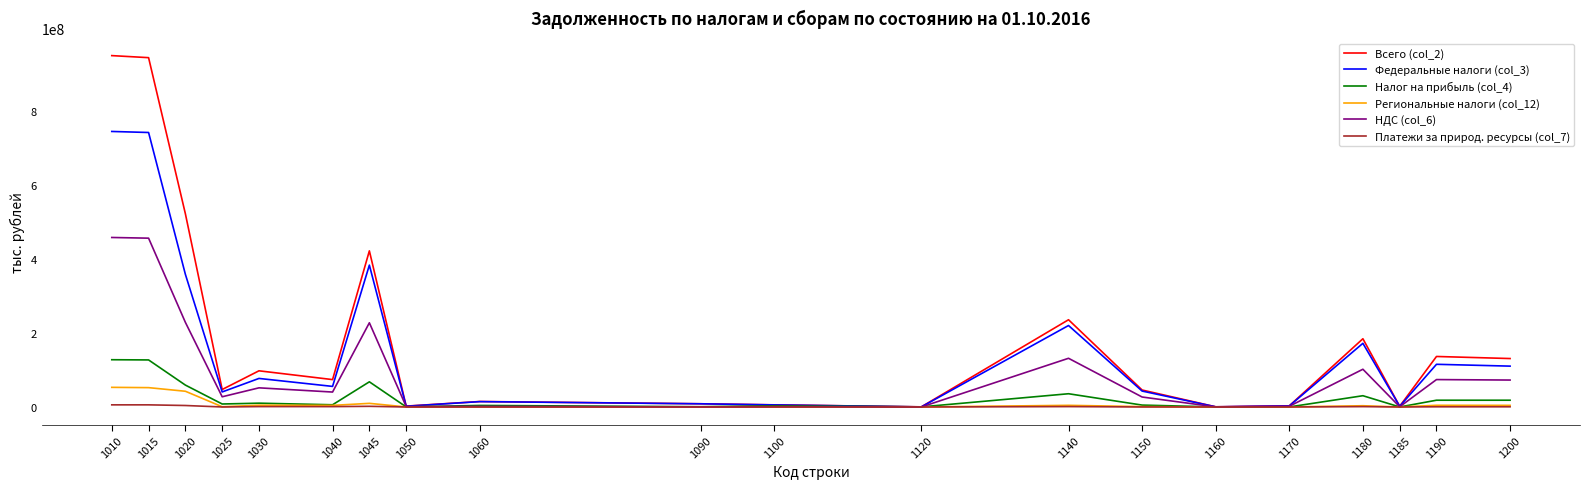

What are all the series names shown in the legend?

Всего (col_2), Федеральные налоги (col_3), Налог на прибыль (col_4), Региональные налоги (col_12), НДС (col_6), Платежи за природ. ресурсы (col_7)